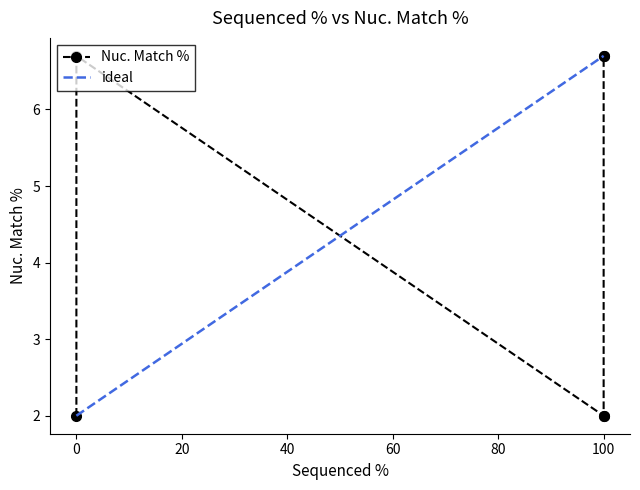

What is the highest value of the ideal series?

6.7